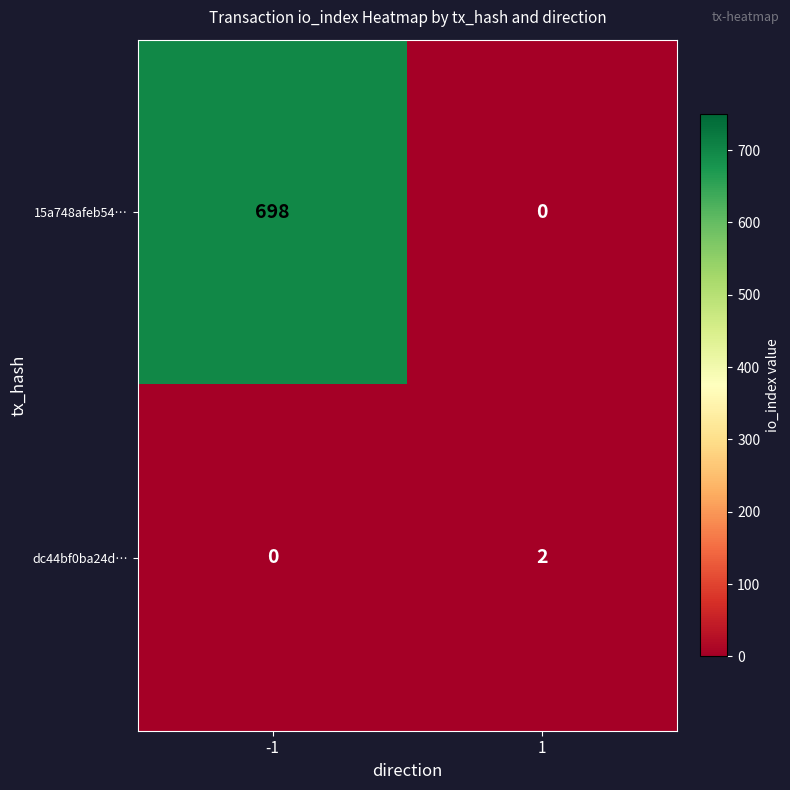

What is the maximum value shown in the chart?

698